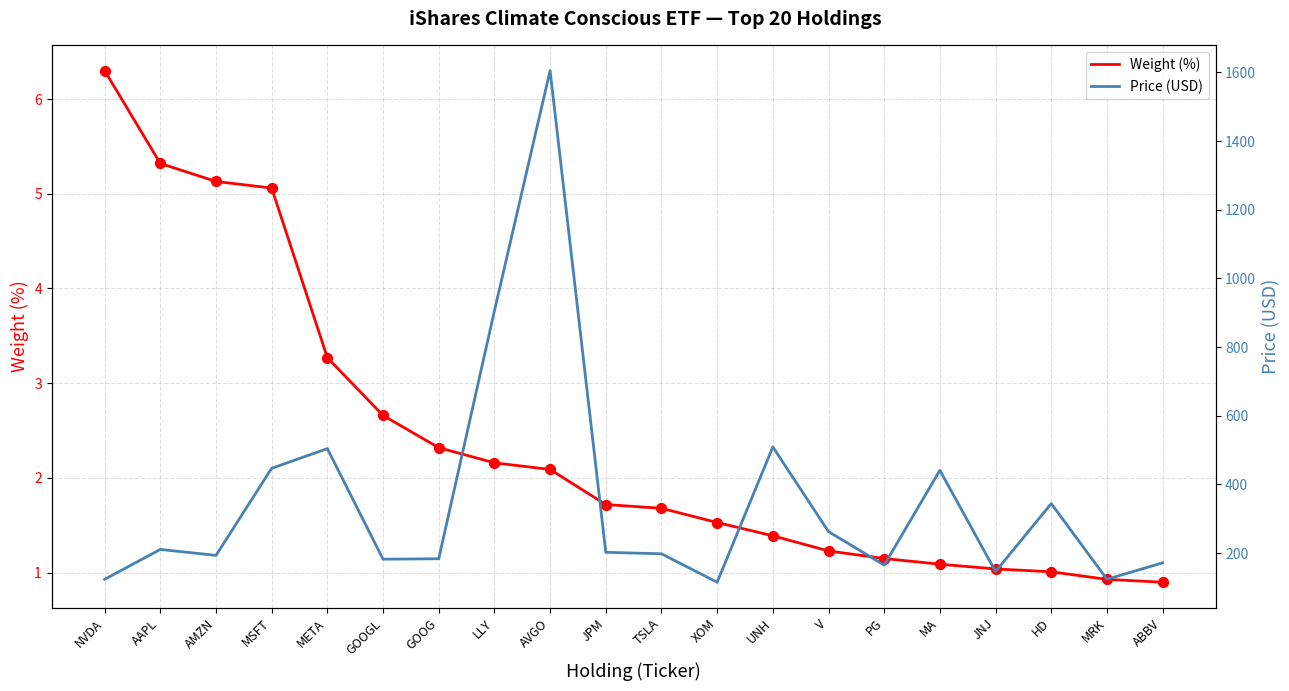

Which series reaches the maximum Y coordinate?

Price (USD)